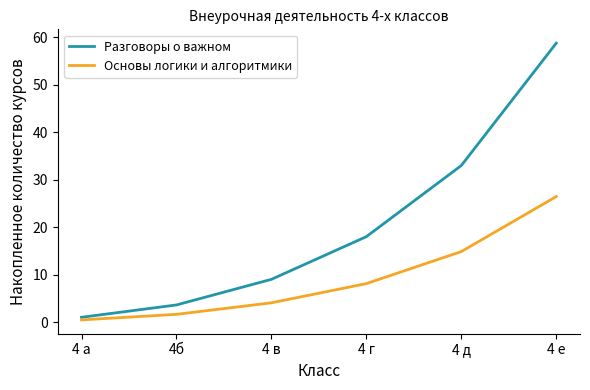

What is the sum of all Основы логики и алгоритмики values?

55.5